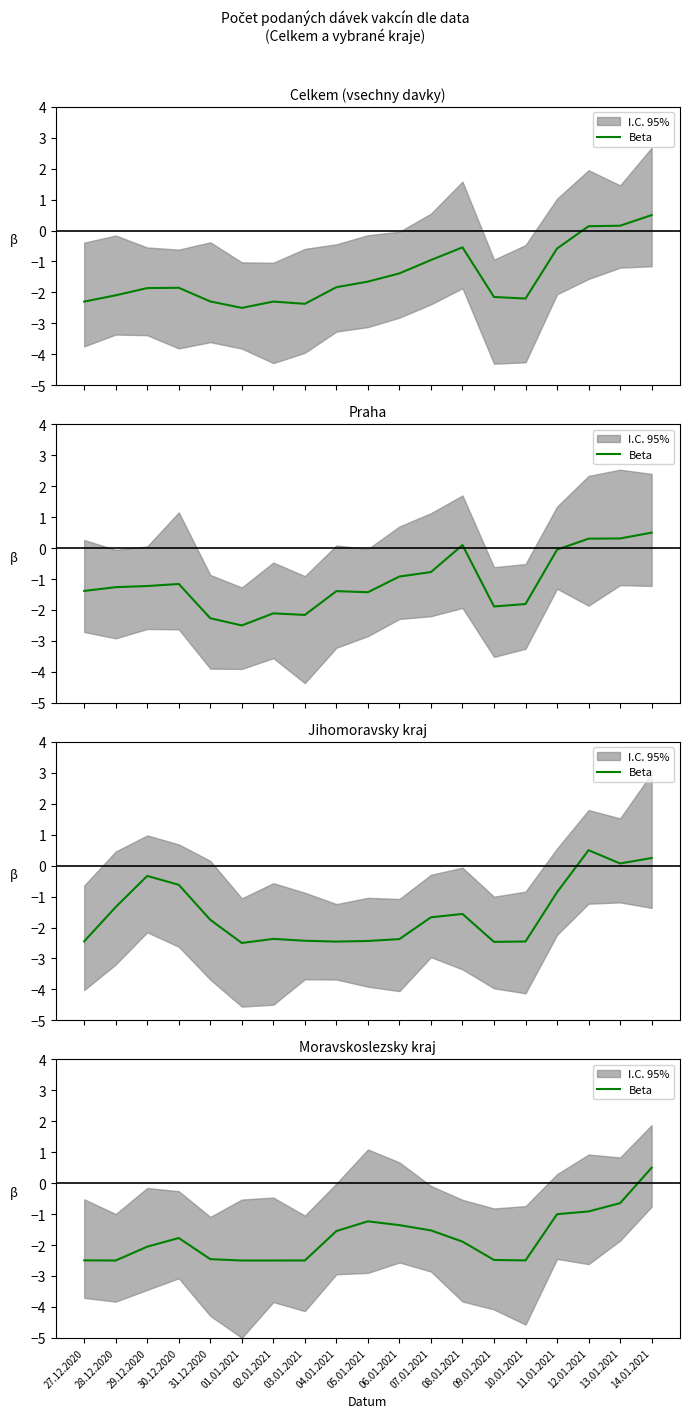

What is the sum of the values at 01.01.2021 and 08.01.2021?

-4.4